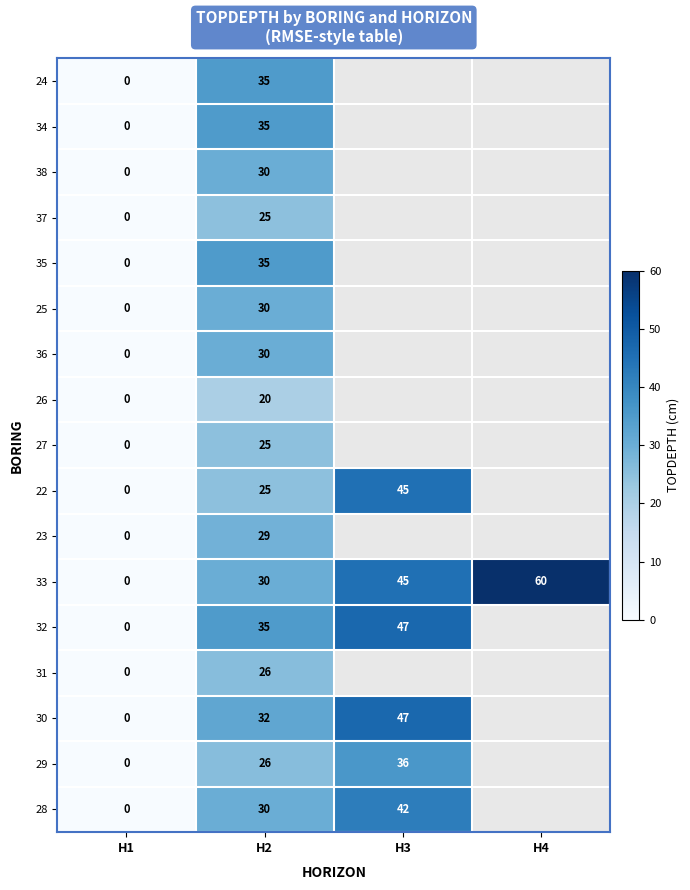

At which category is the sum across all series the highest?

H2